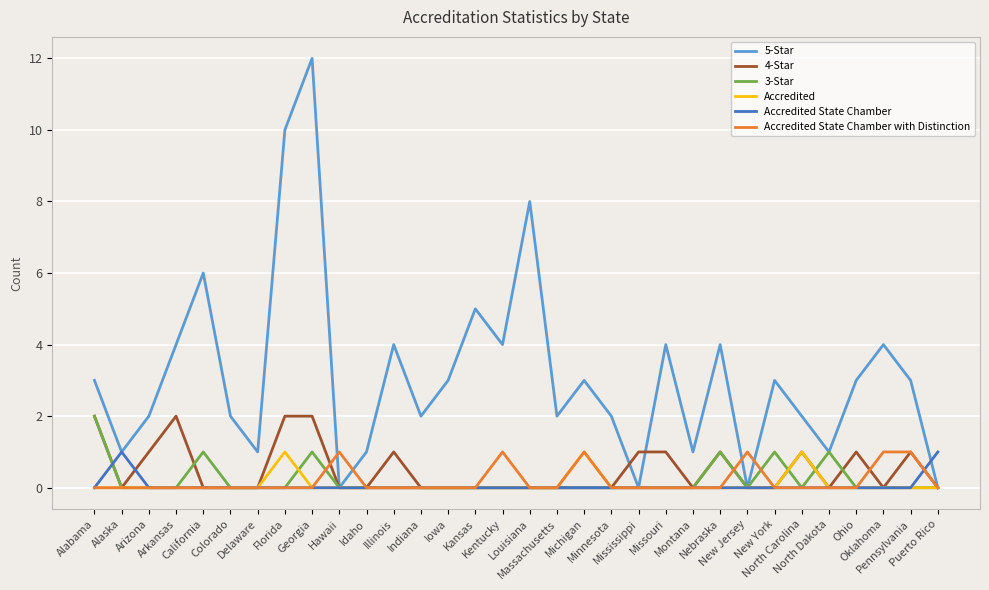

Which series has the largest total across all categories?

5-Star